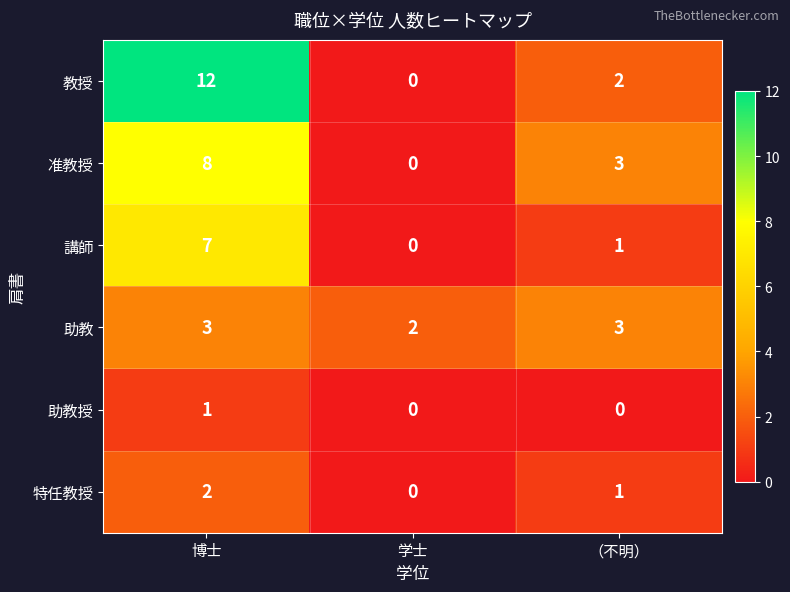

At which category is the sum across all series the highest?

博士